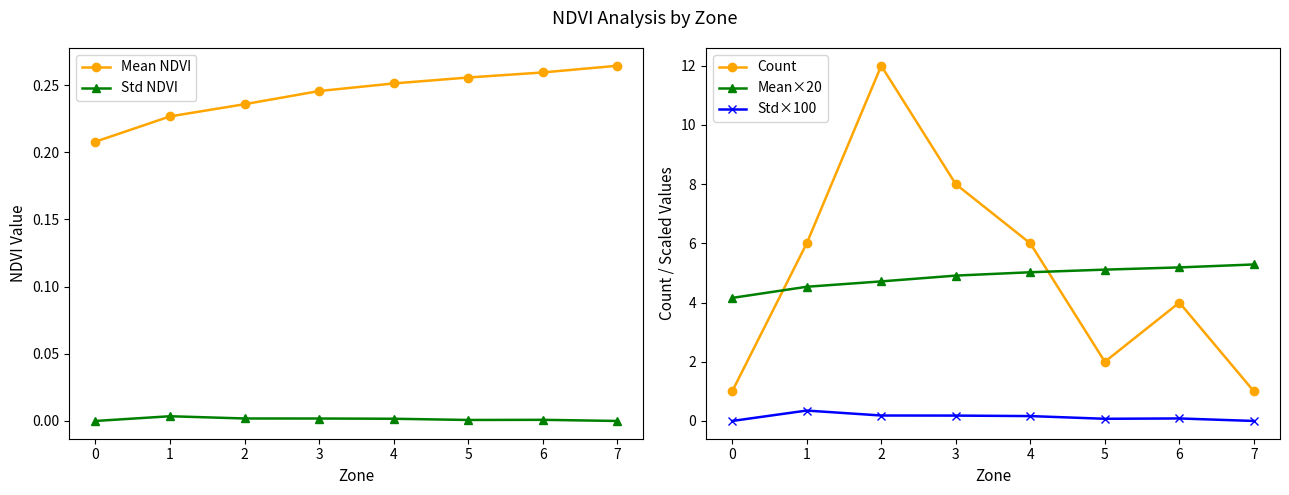

True or false: Mean×20 and Mean NDVI cross at least once.

False